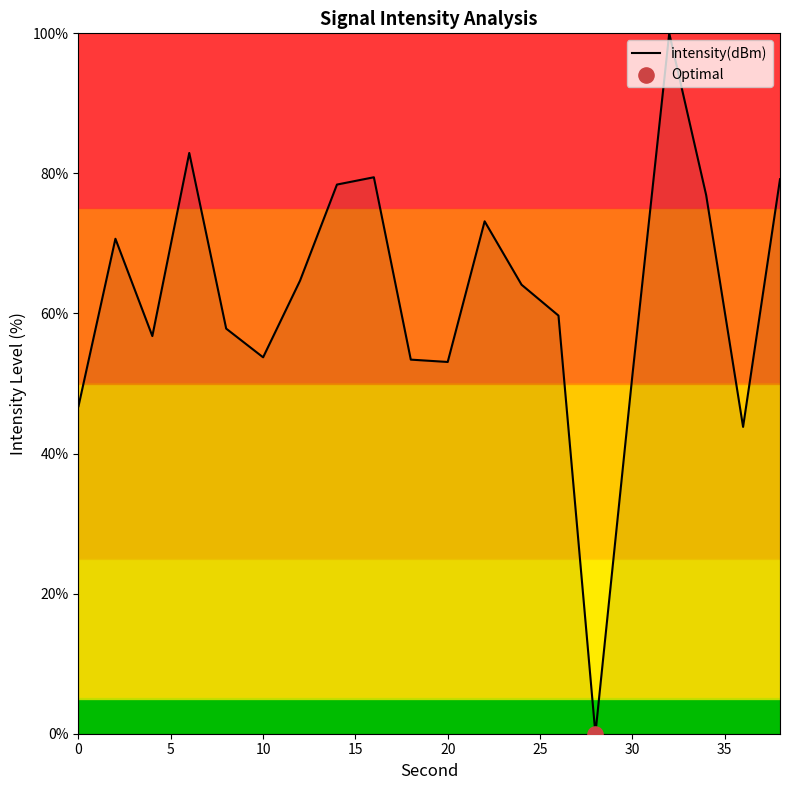

What is the difference between the maximum and minimum values?

100.0